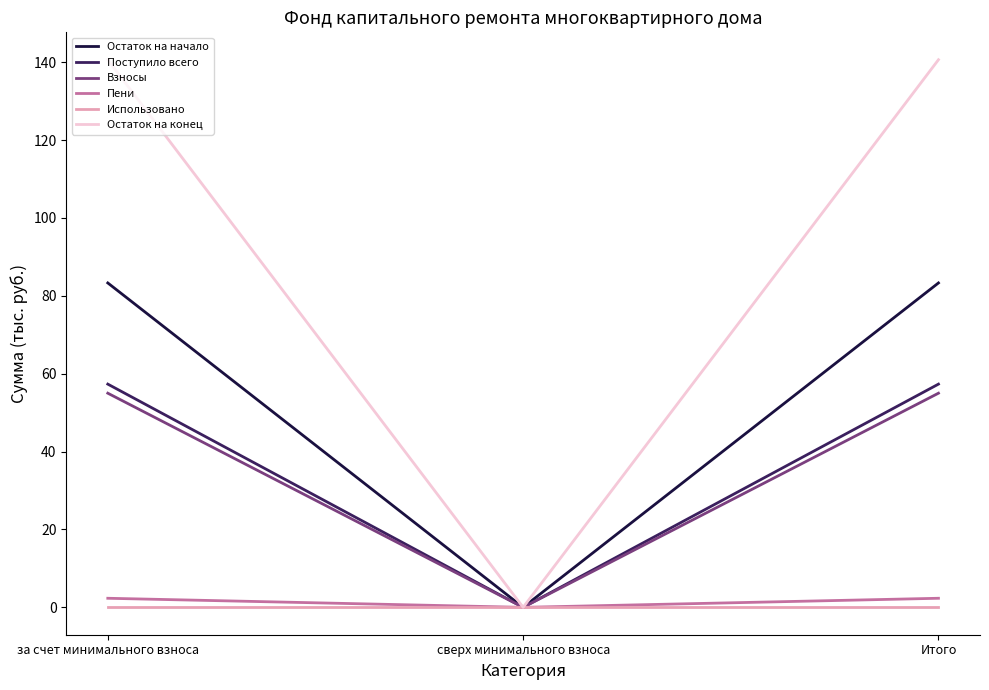

What are all the series names shown in the legend?

Остаток на начало, Поступило всего, Взносы, Пени, Использовано, Остаток на конец